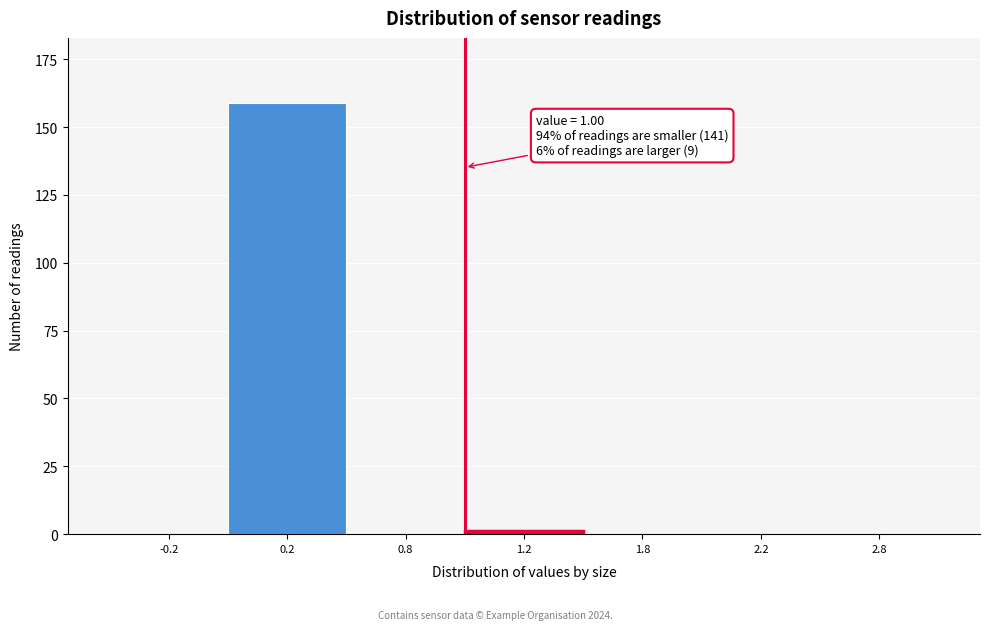

Reading left to right, list all the values displayed in this chart.

-0.2=0	0.2=159	0.8=0	1.2=1	1.8=0	2.2=0	2.8=0